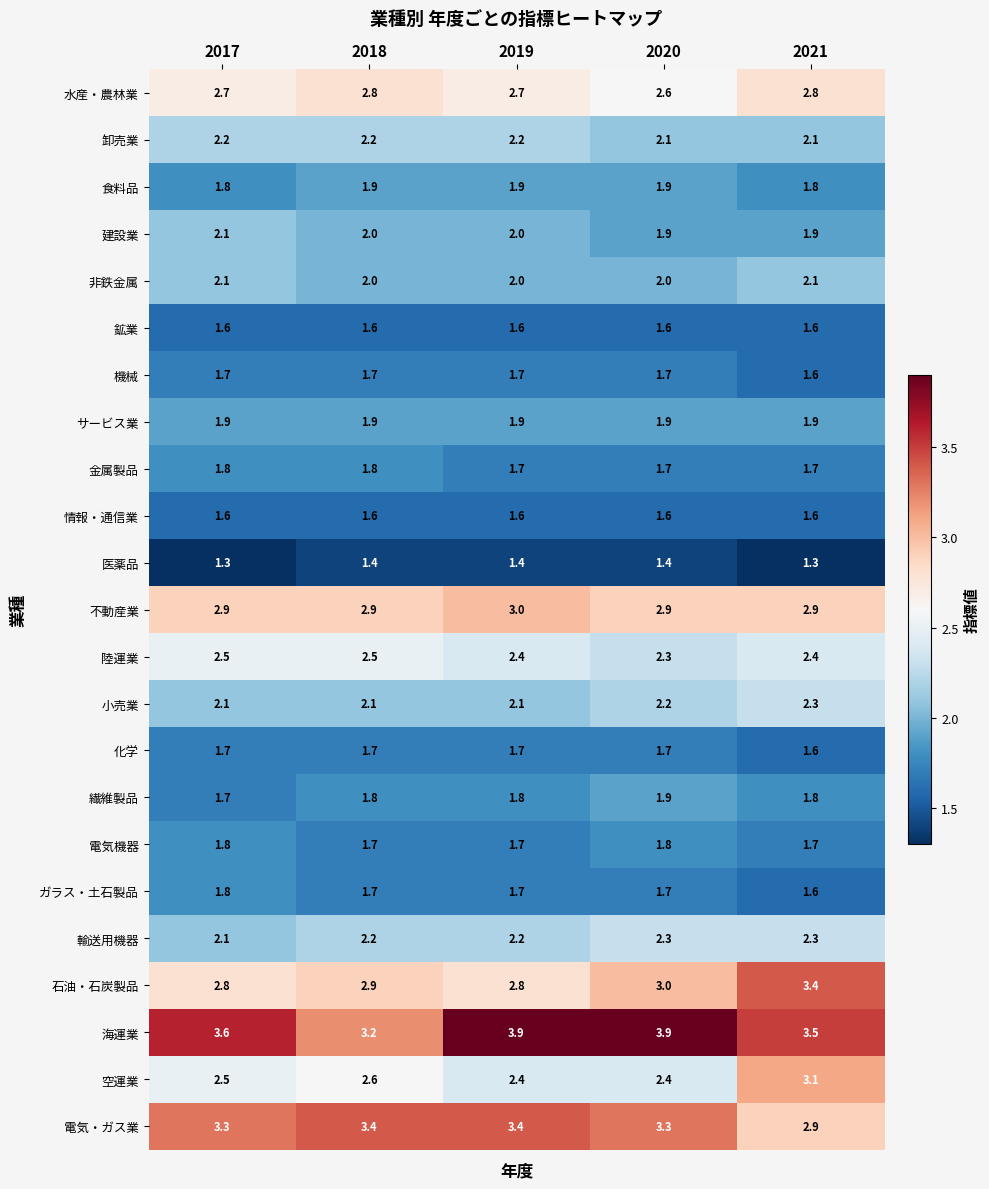

What is the lowest value of the 非鉄金属 series?

2.0